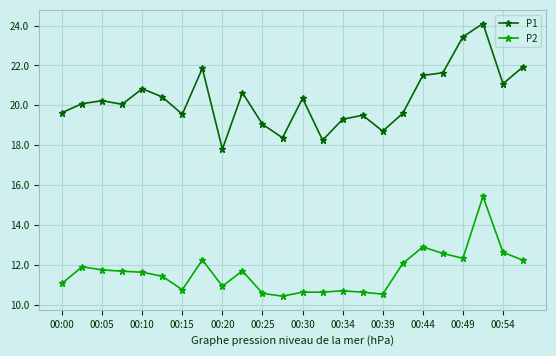

Does the chart display data point markers on the line(s)?

Yes